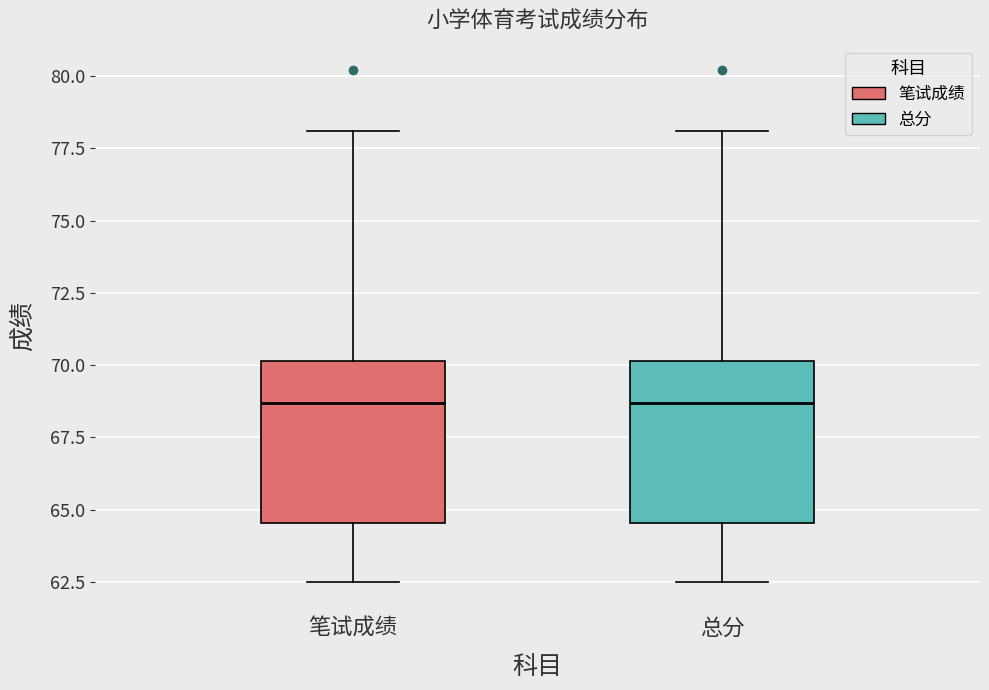

Reading left to right, transcribe this box plot: for each box, give where its median line is, the range the box spans, and where its two whiskers end, as read against the y-axis. The values are not printed on the chart, so give them approximately, as read against the axis.

笔试成绩: median 68.5, box 64.5 to 70.0, whiskers 62.5 to 78.0
总分: median 68.5, box 64.5 to 70.0, whiskers 62.5 to 78.0